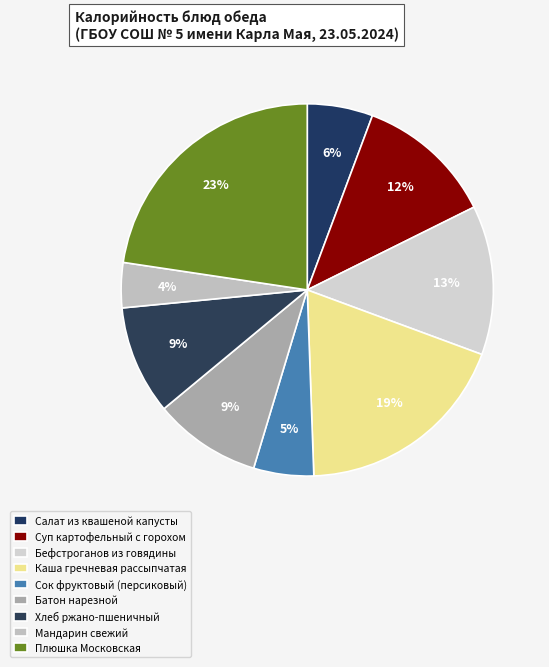

Is there any slice that represents more than half of the pie?

No